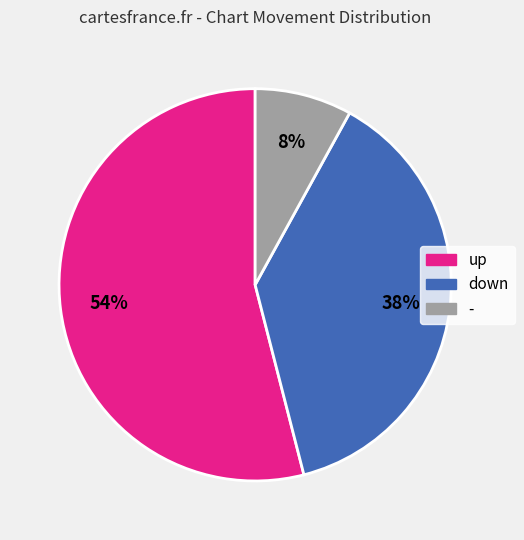

Which slice is the largest?

up